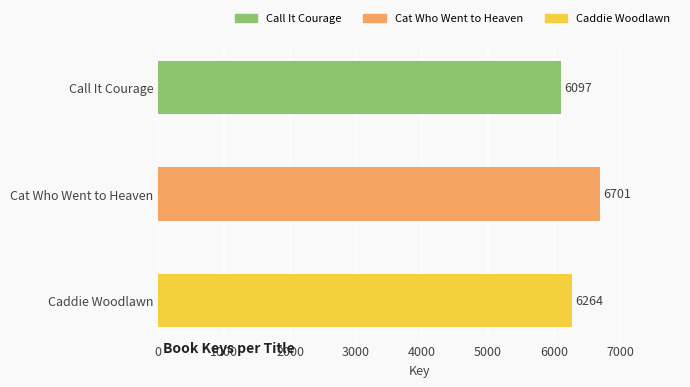

True or false: the data shows 6264 at Caddie Woodlawn.

True